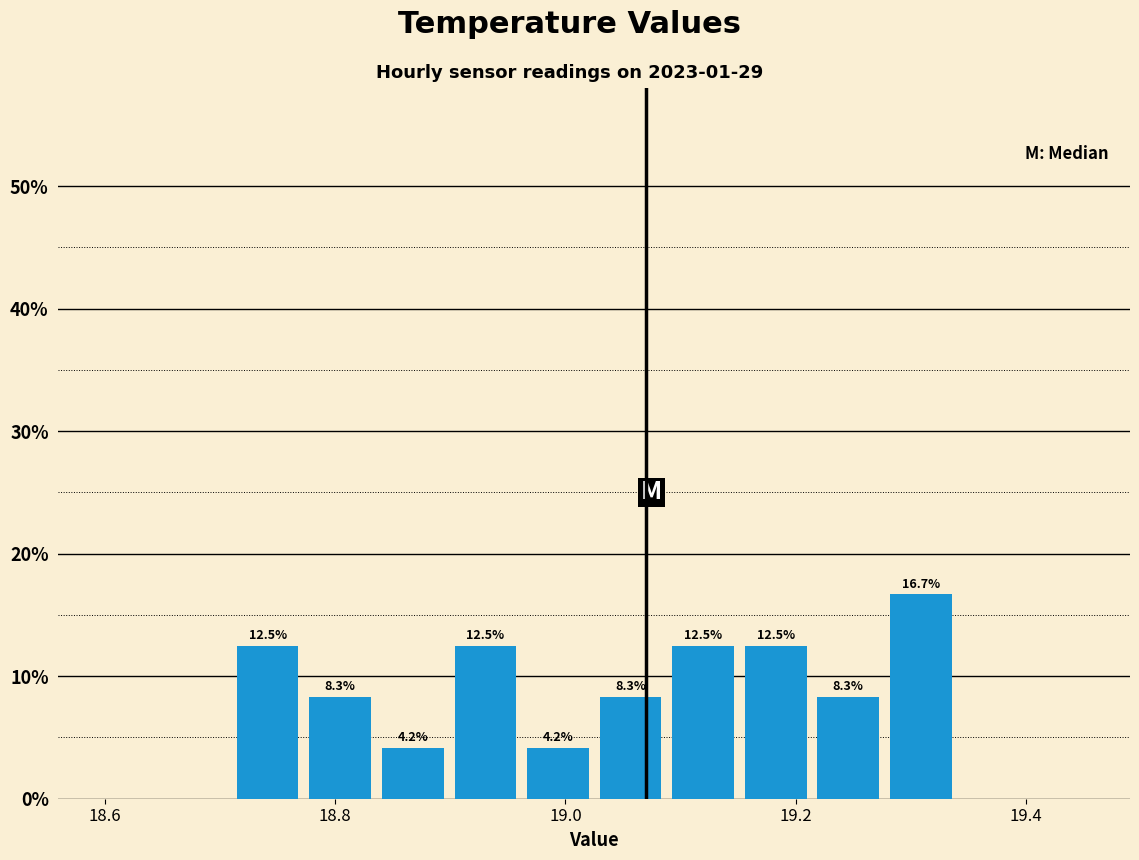

Read against the x-axis, roughly where is the centre of the tallest bar?

19.30